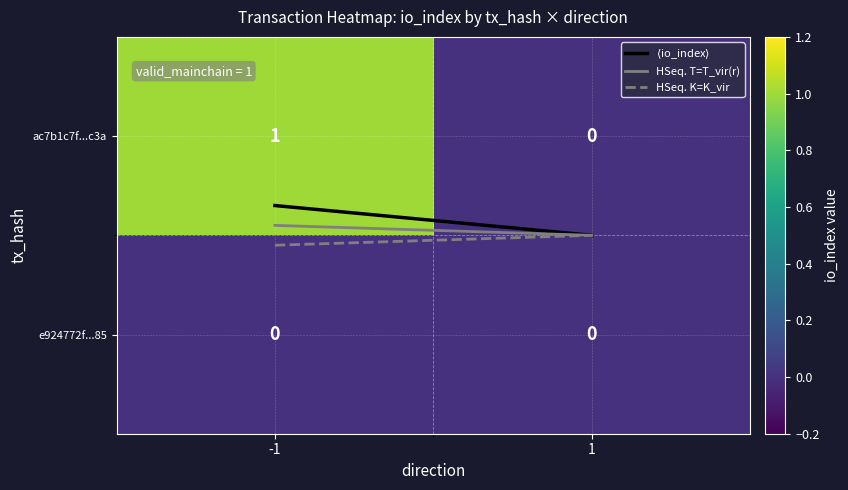

Which series has the largest total across all categories?

ac7b1c7f...c3a